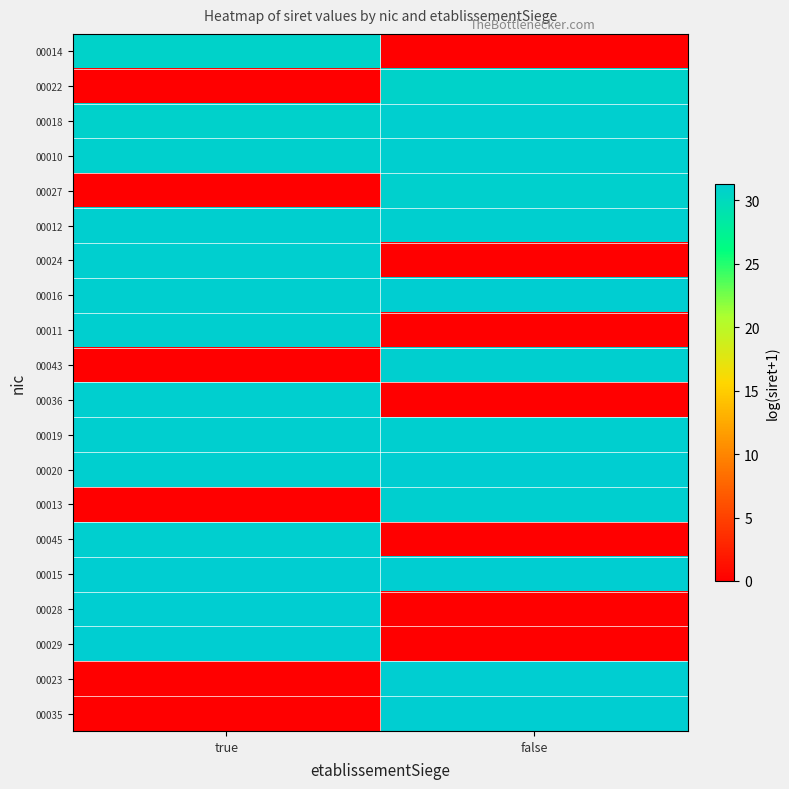

Which has a higher value, false or true?

true